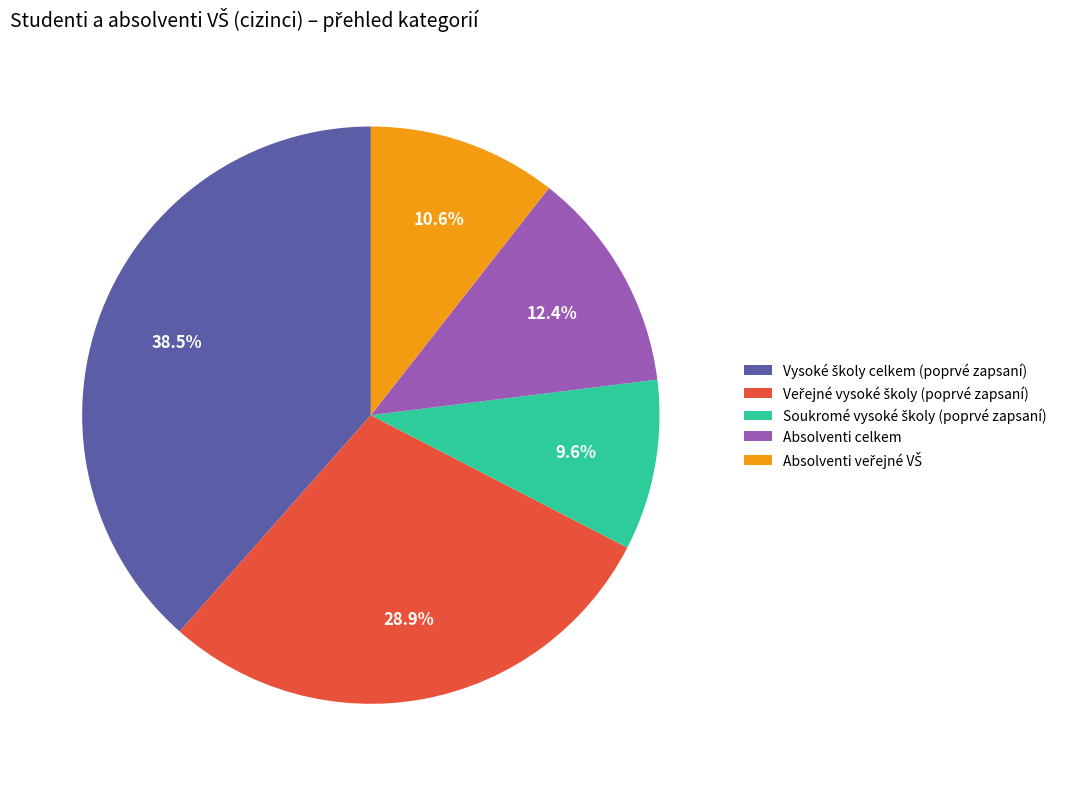

Does any single category account for the majority?

No